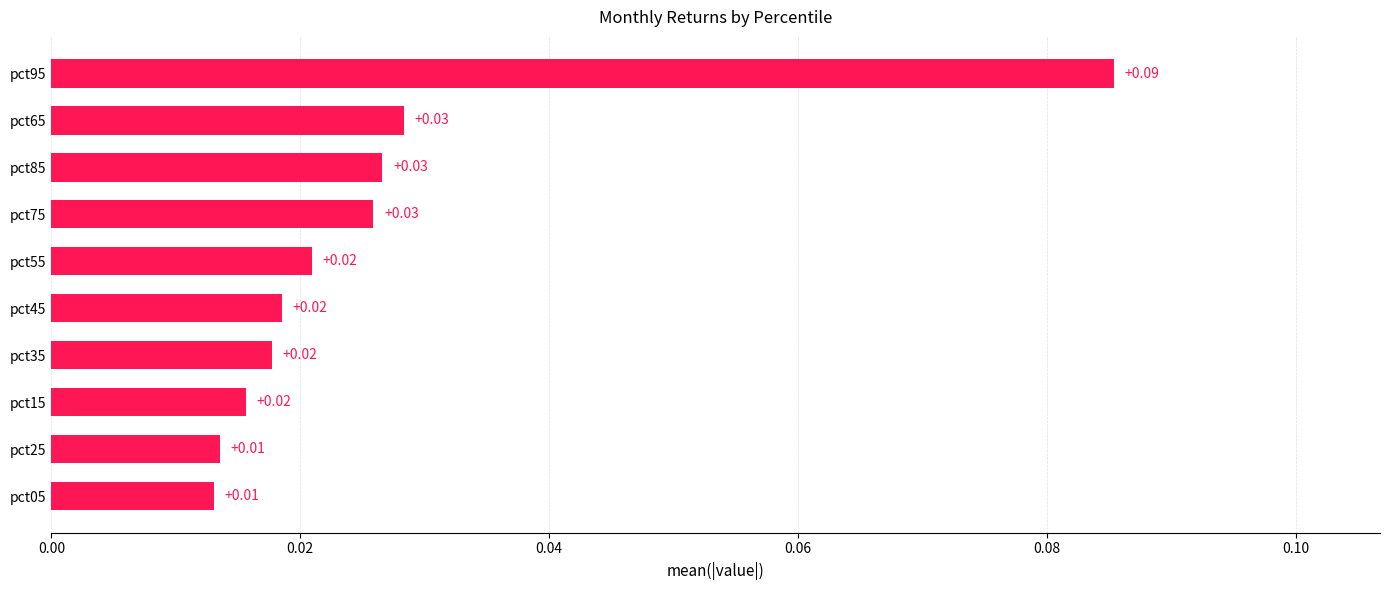

How many categories are shown in the chart?

10